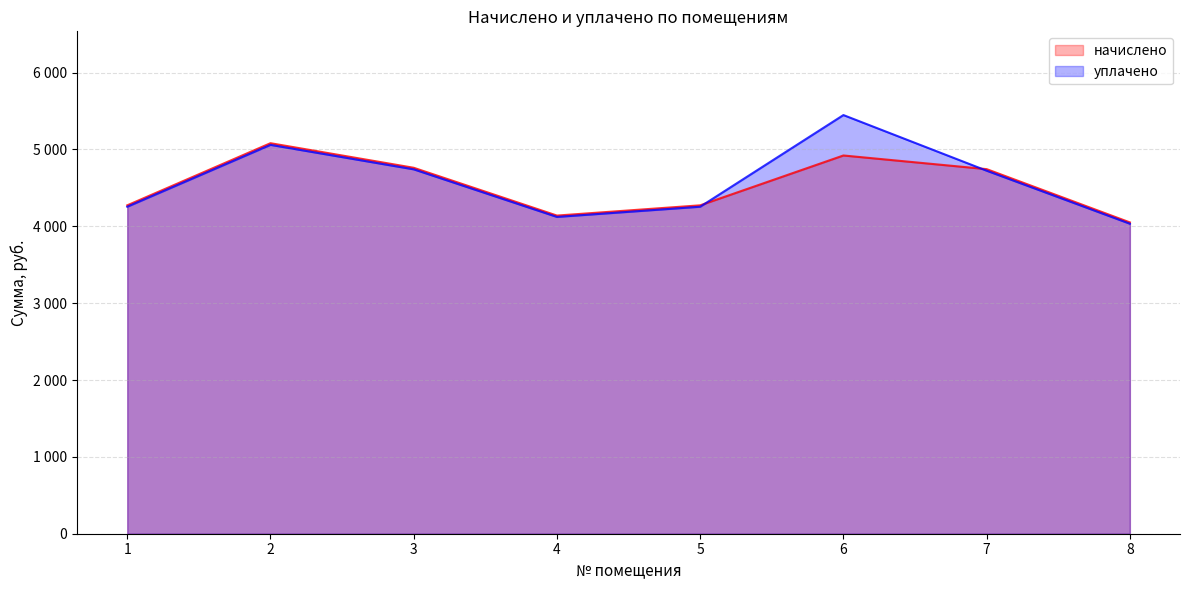

At how many categories does at least one series exceed 4987?

2